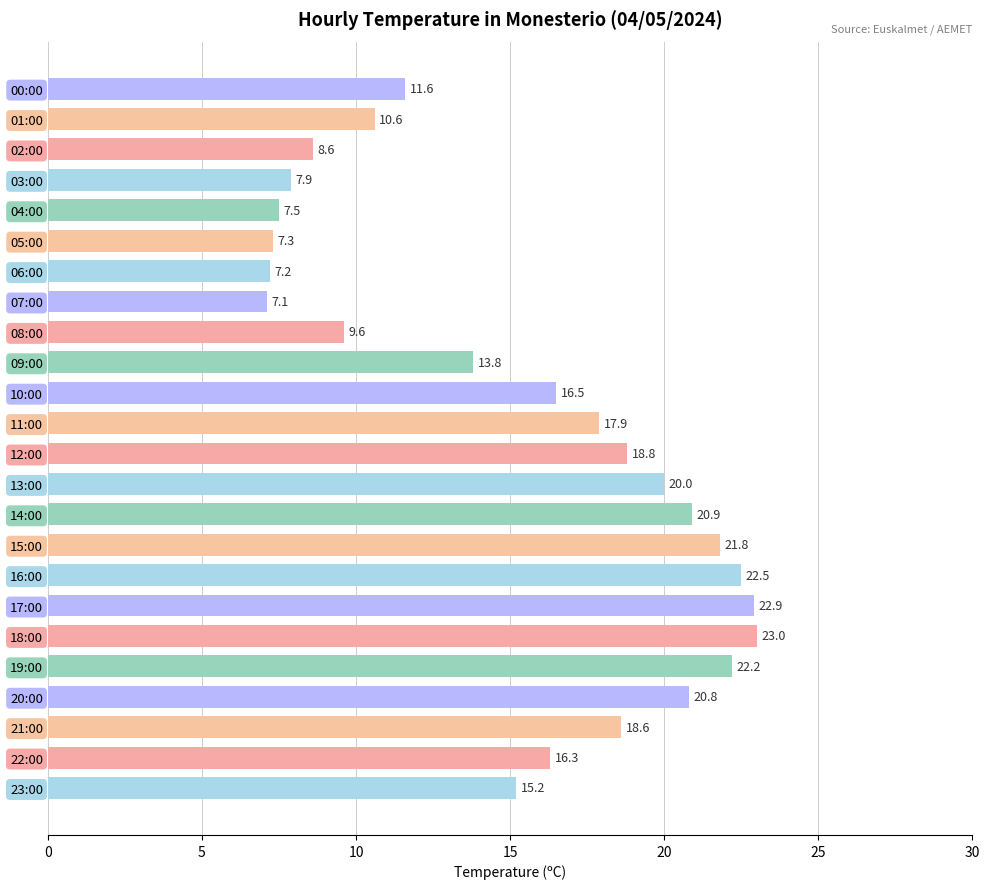

Are the bars horizontal?

Yes